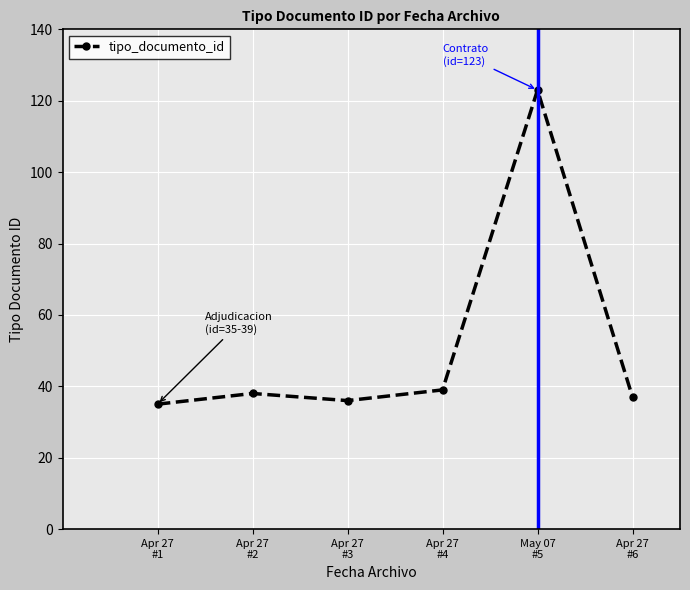

The value at Apr 27
#6 is 37. True or false?

True